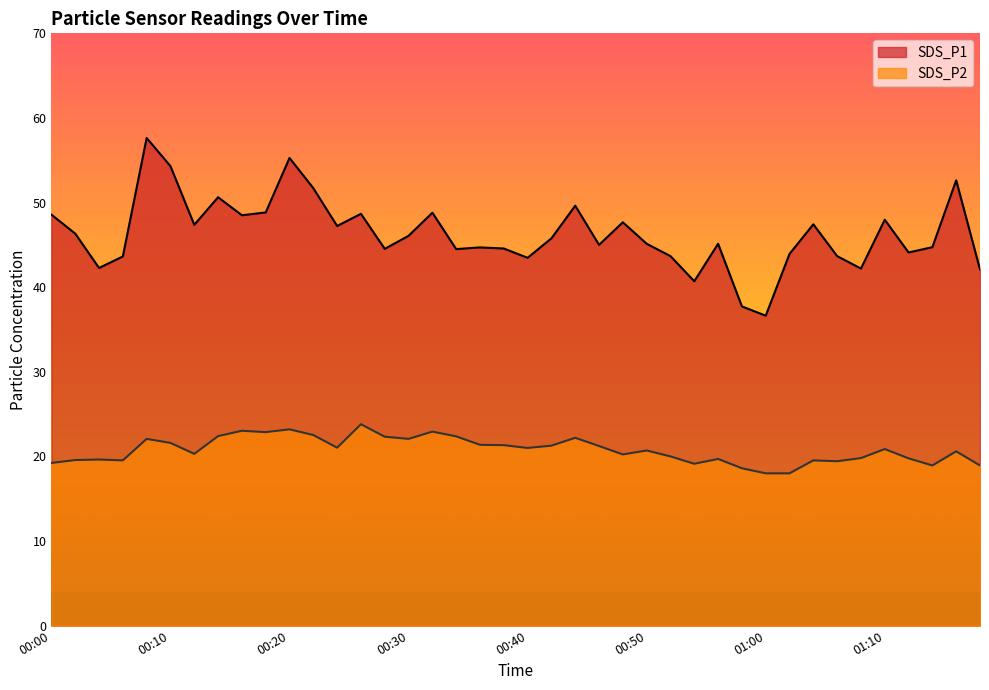

Which series changed the most between 00:24 and 00:44?

SDS_P1